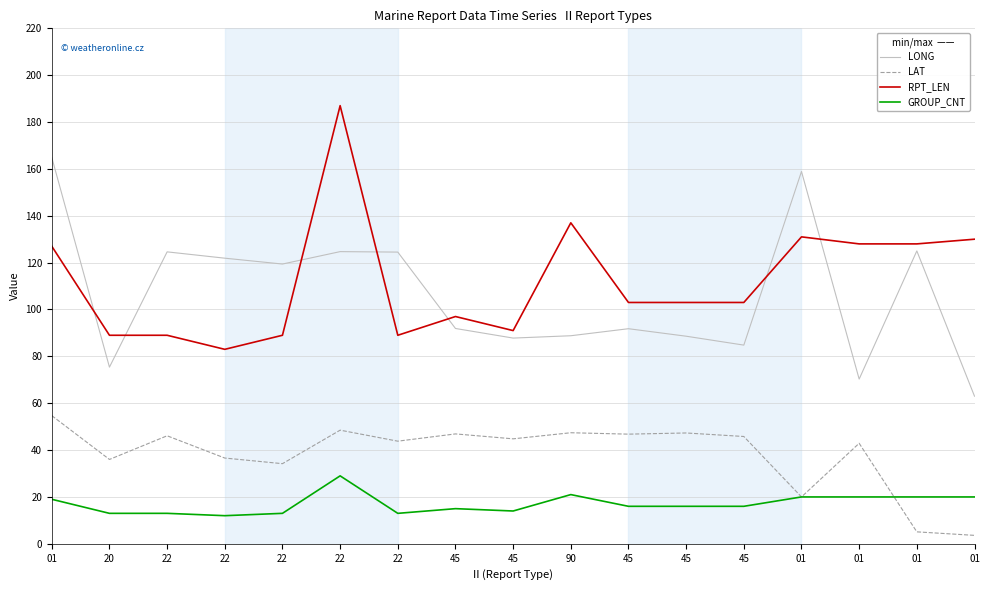

Which has a higher value, 22 or 20?

22